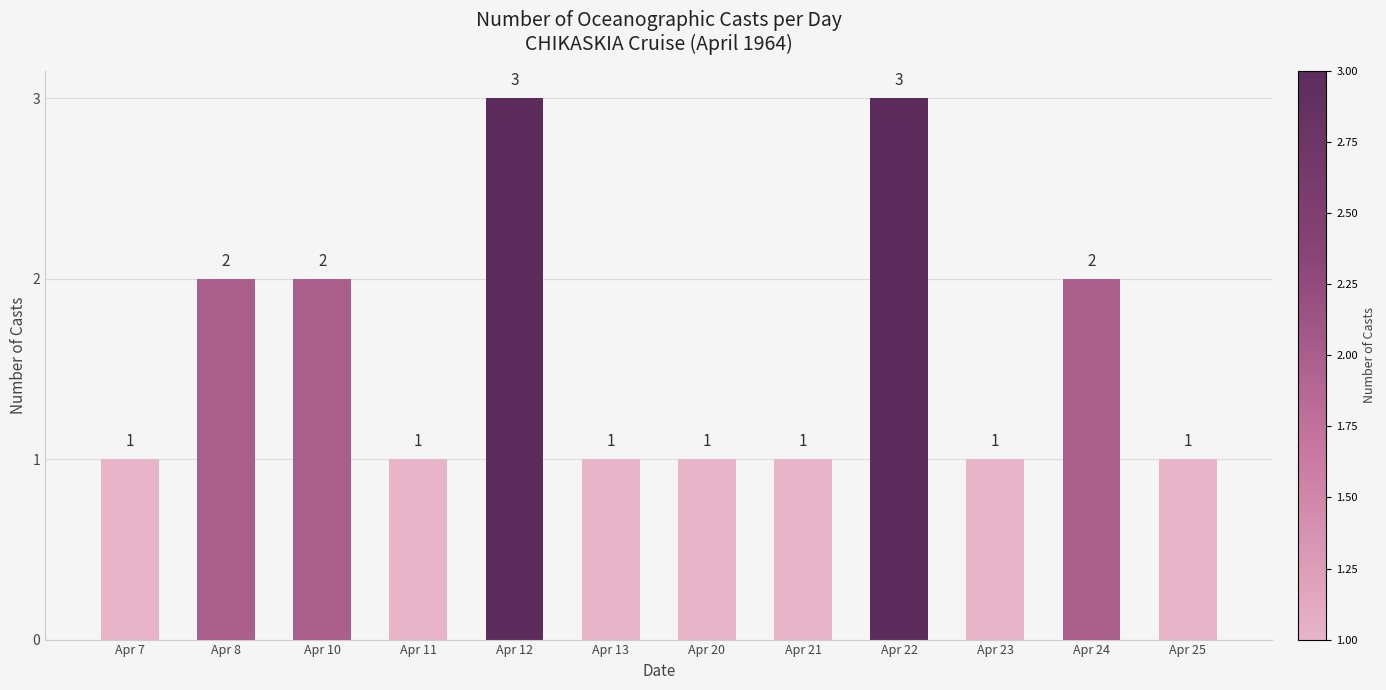

The value at Apr 8 is 2. True or false?

True